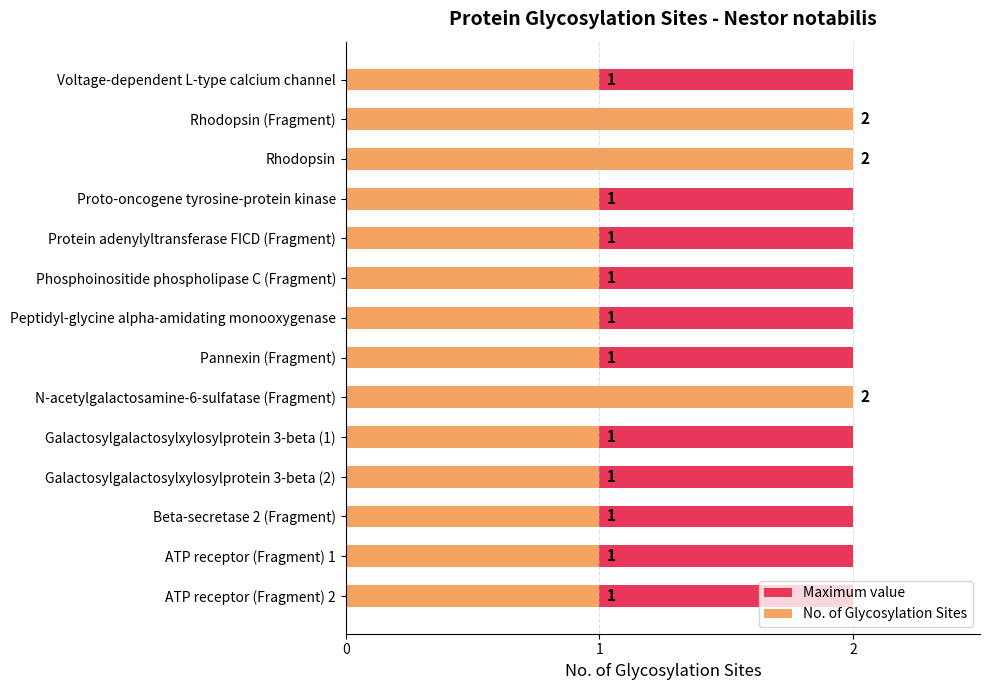

How many groups of bars are there?

14